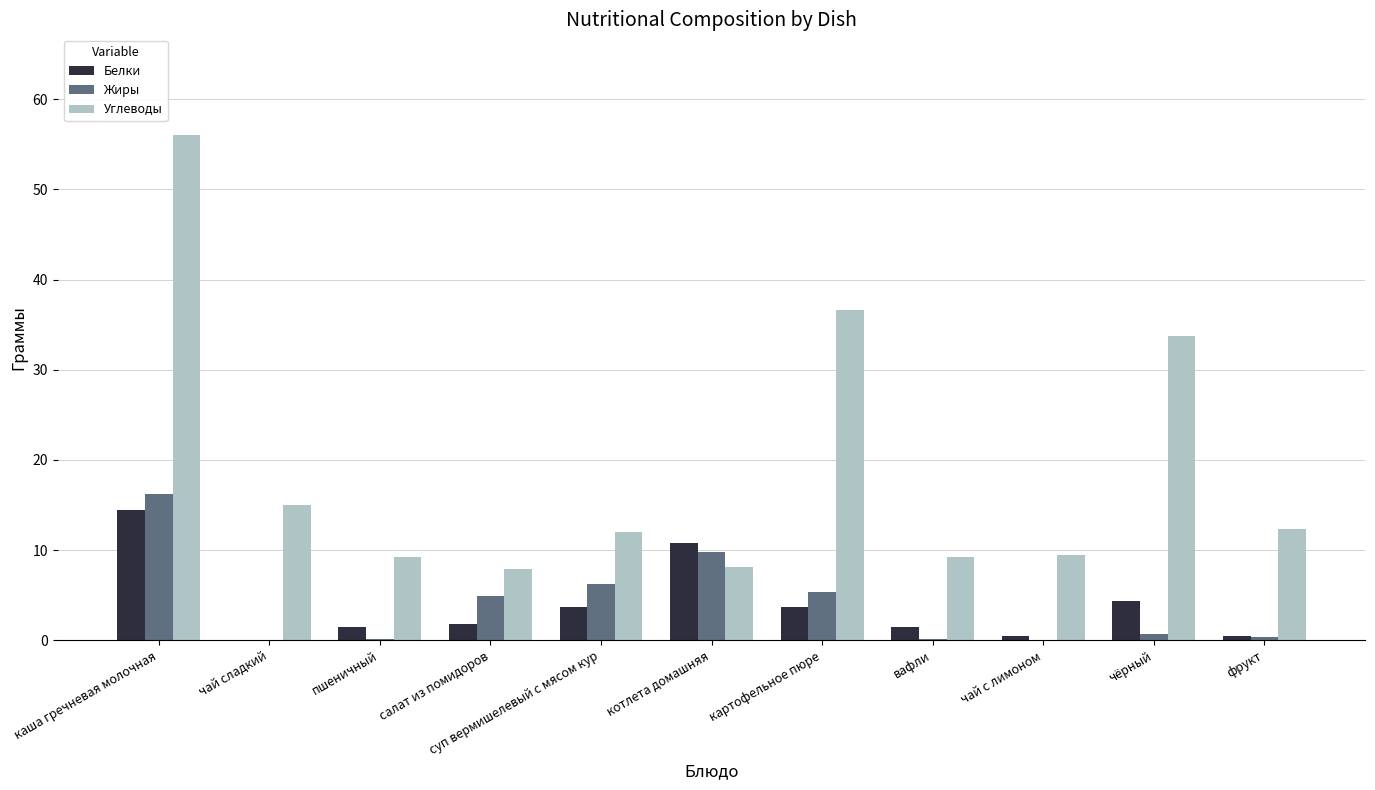

What is the sum of all Углеводы values?

209.6